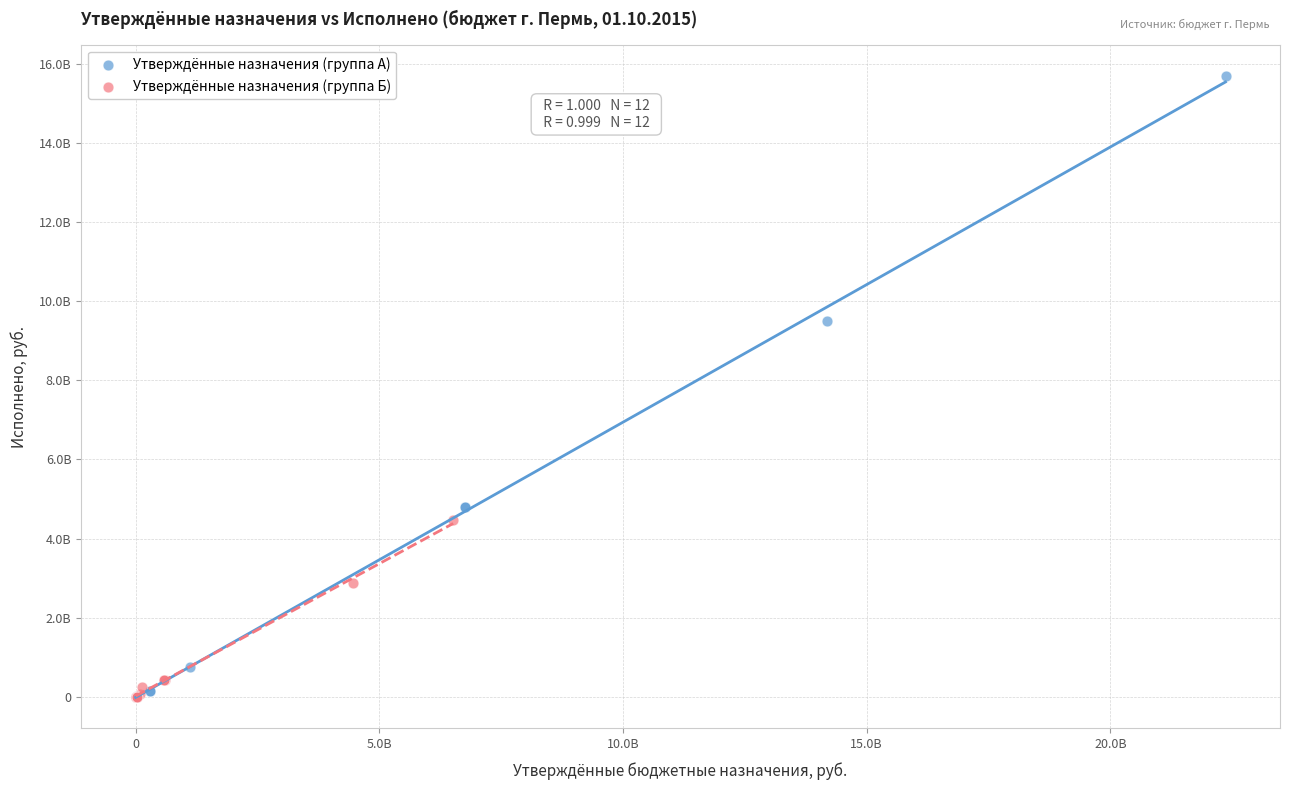

Which series reaches the maximum Y coordinate?

Утверждённые назначения (группа А)